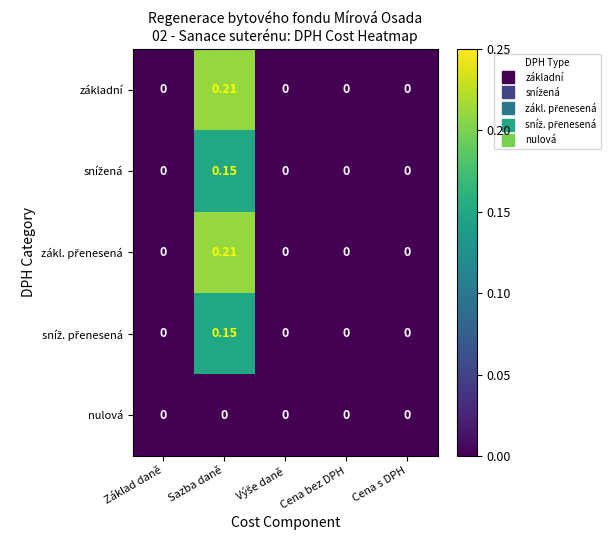

Which category has the highest value across all series?

Sazba daně